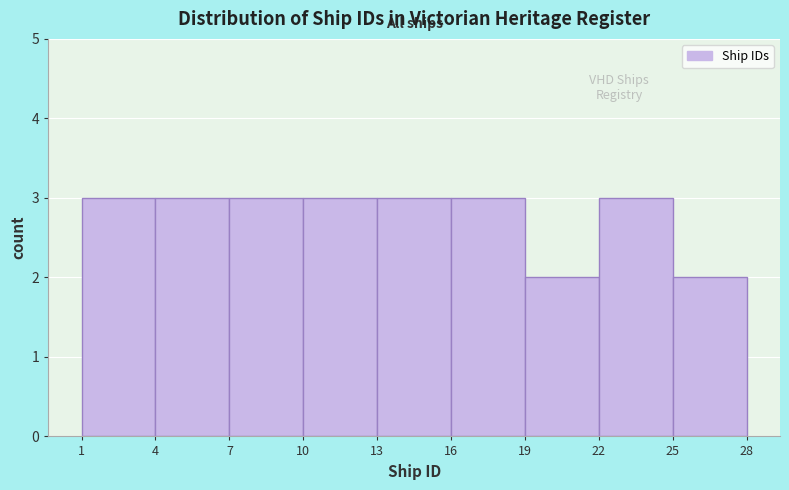

What is the height of the bar covering 16 to 19 on the x-axis? The values are not printed on the chart, so give them approximately, as read against the axis.

3